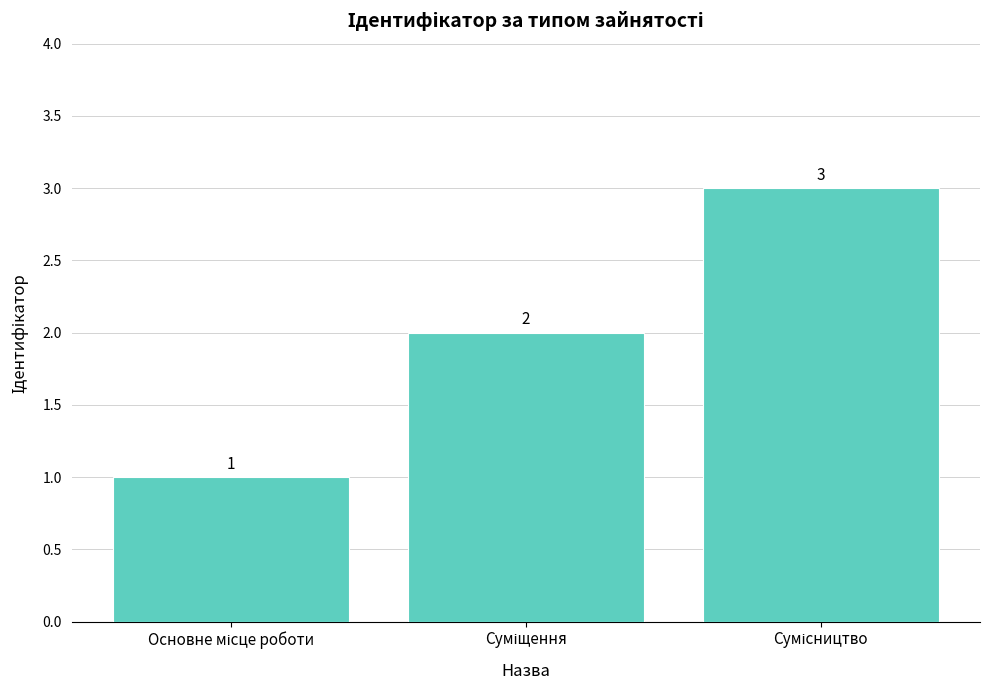

Does the chart contain any negative values?

No